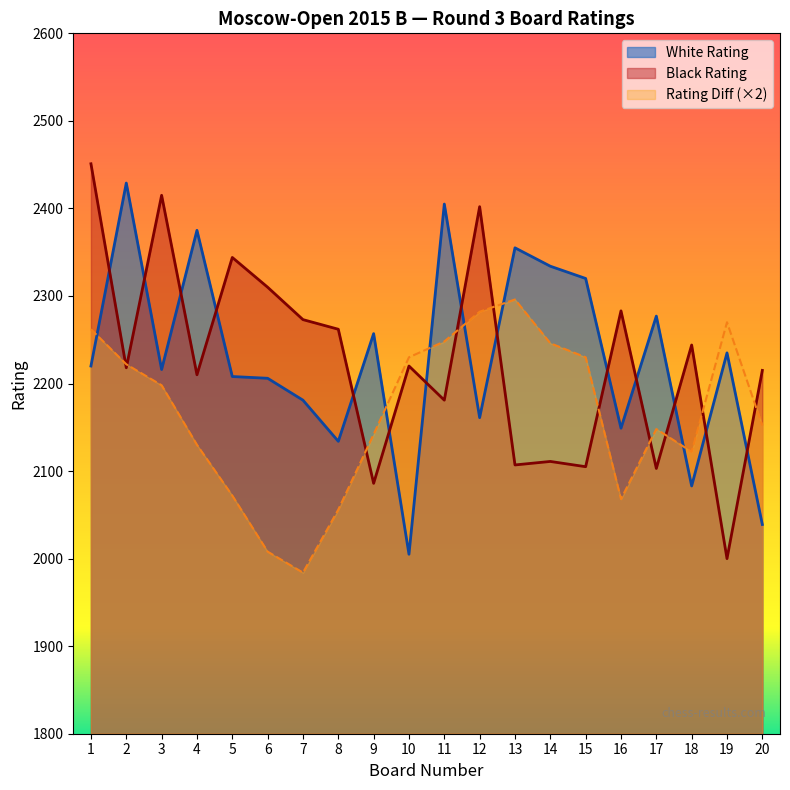

How many intersections are there between Black Rating and White Rating?

14